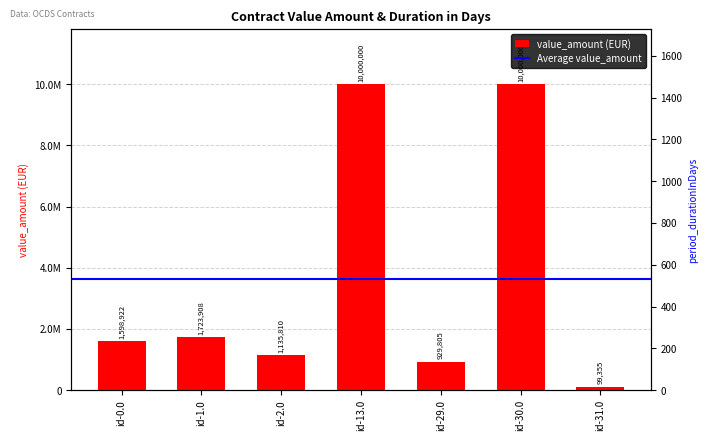

Reading left to right, transcribe all the data shown in this chart.

1598921.6	1723907.5	1135810.0	10000000.0	929805.0	10000000.0	99355.0